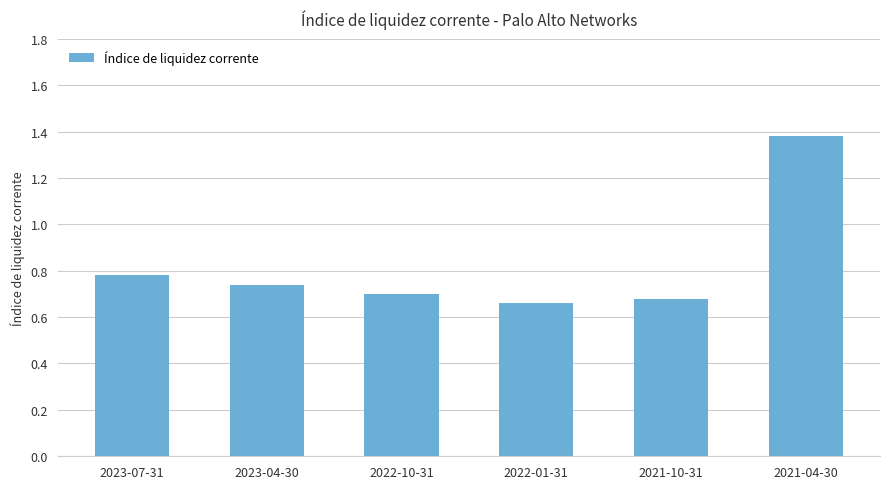

What is the sum of all values?

4.9